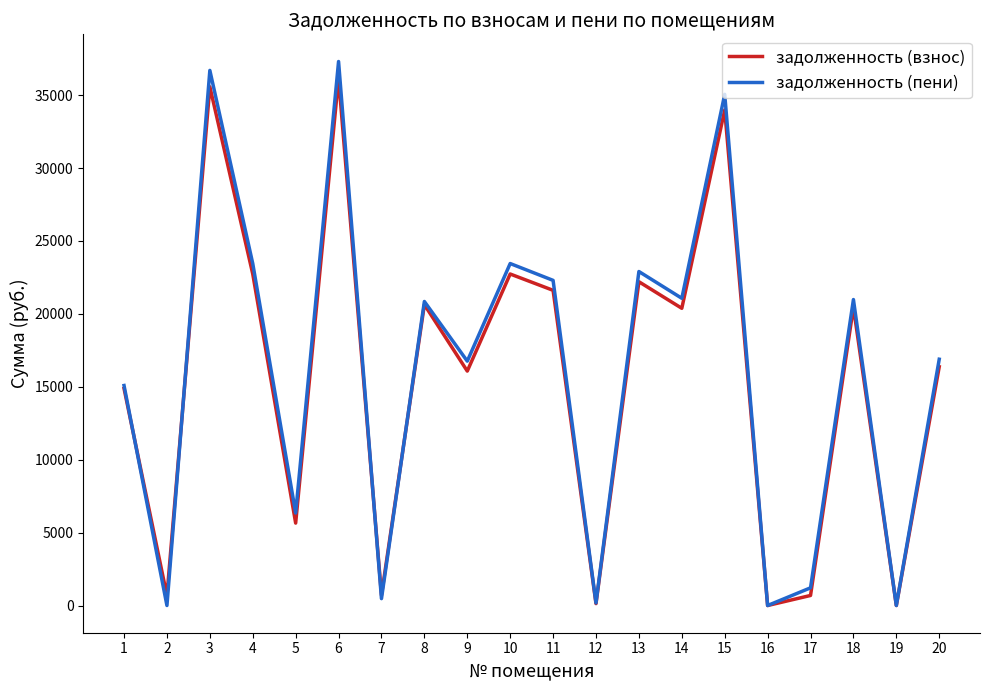

What is the total value across all series at 1?

29972.4